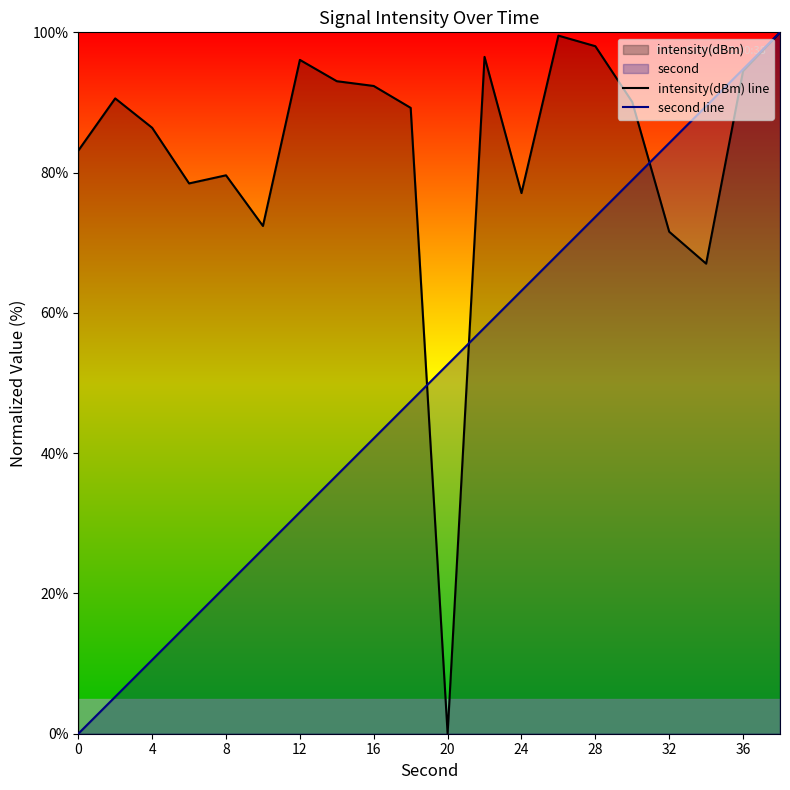

What is the maximum value for intensity(dBm) line?

100.0